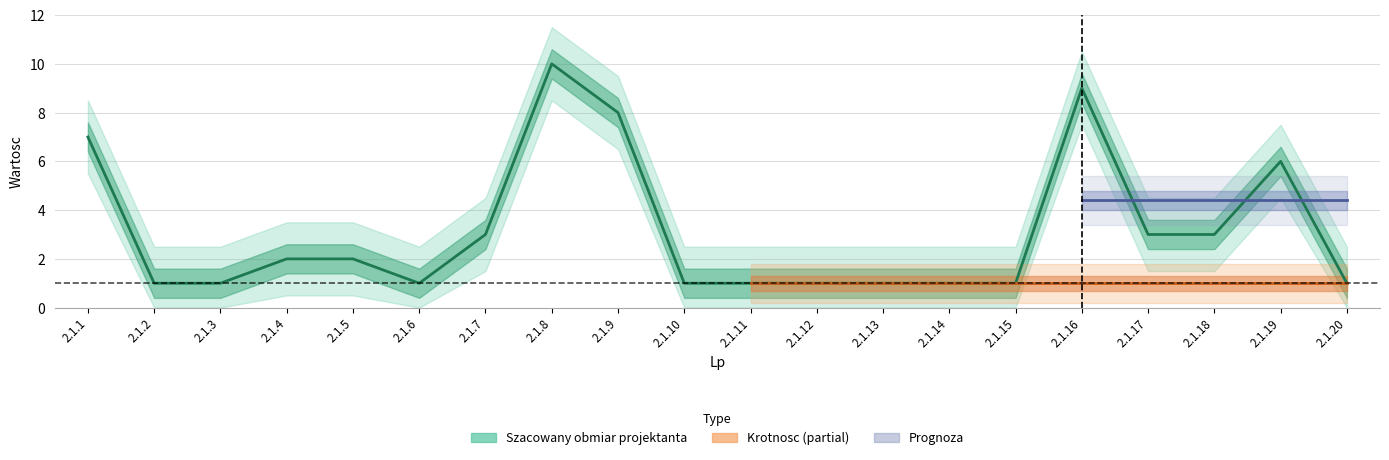

What is the average value?

3